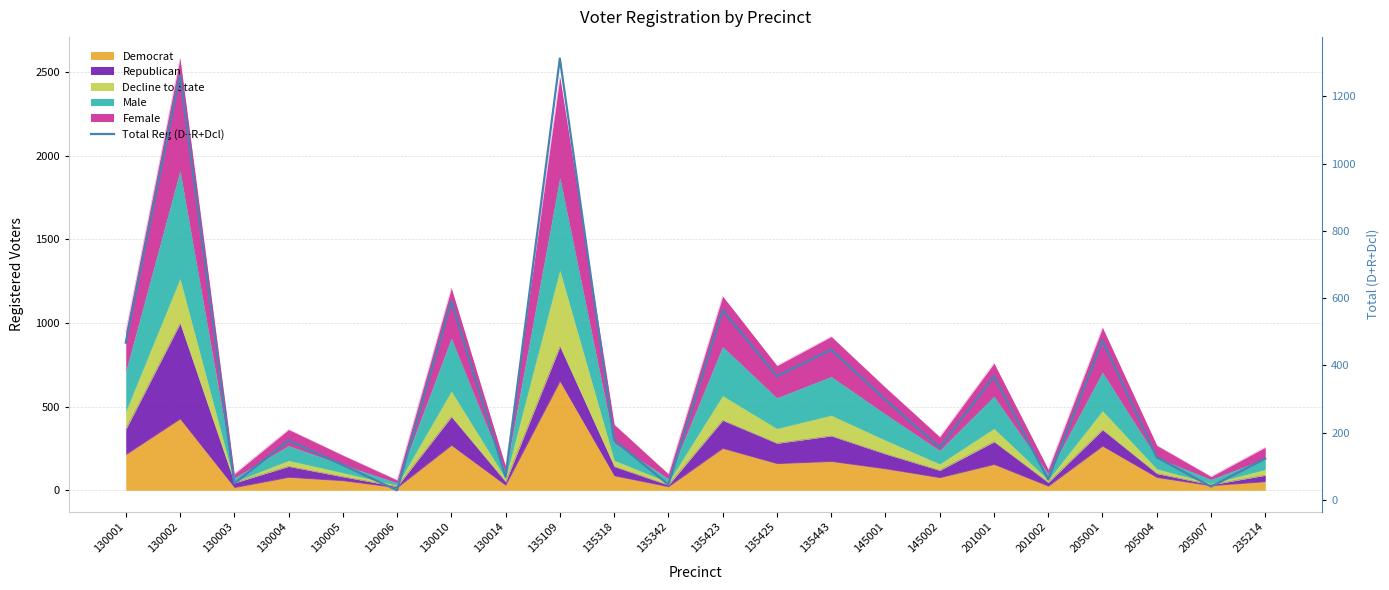

What is the ratio of the value at 235214 to the value at 145001?

0.4